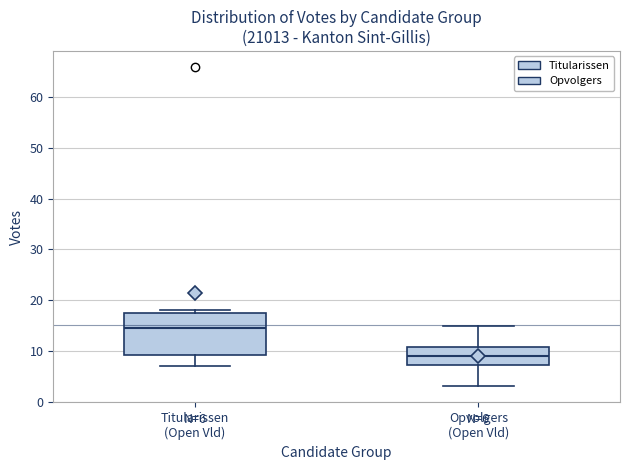

Which box is the tallest, from its lower edge to its upper edge?

Titularissen (Open Vld)